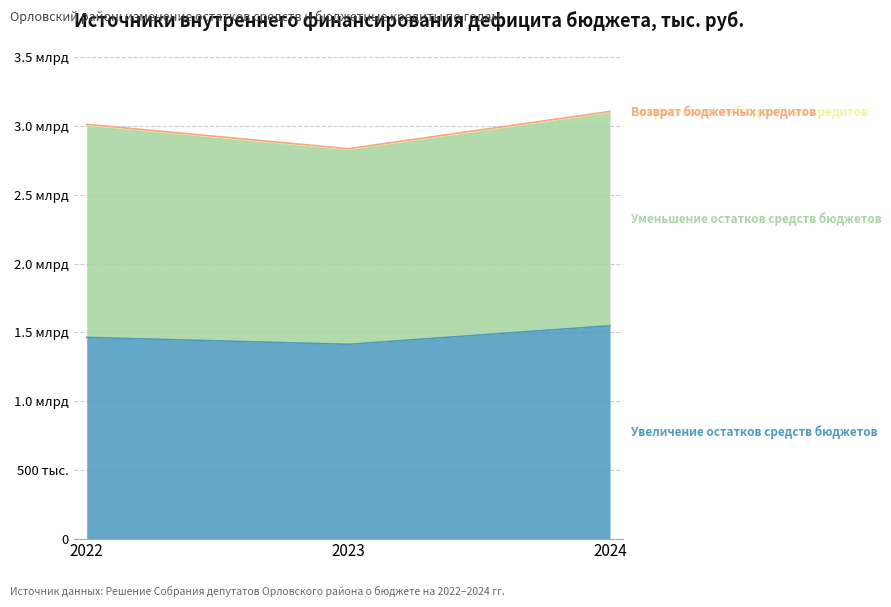

What is the value of the Предоставление бюджетных кредитов point at the 2nd from the left?

5000.0